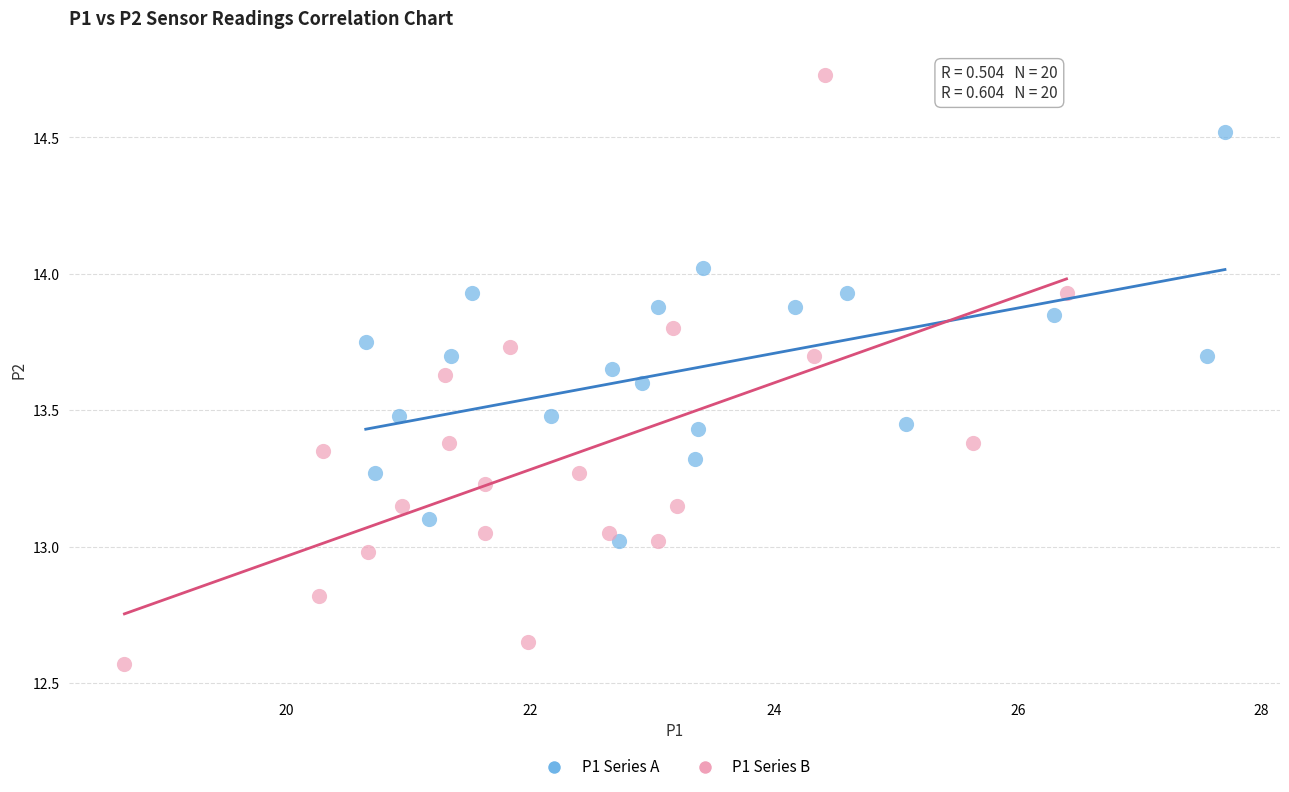

Which series reaches the maximum Y coordinate?

P1 Series B